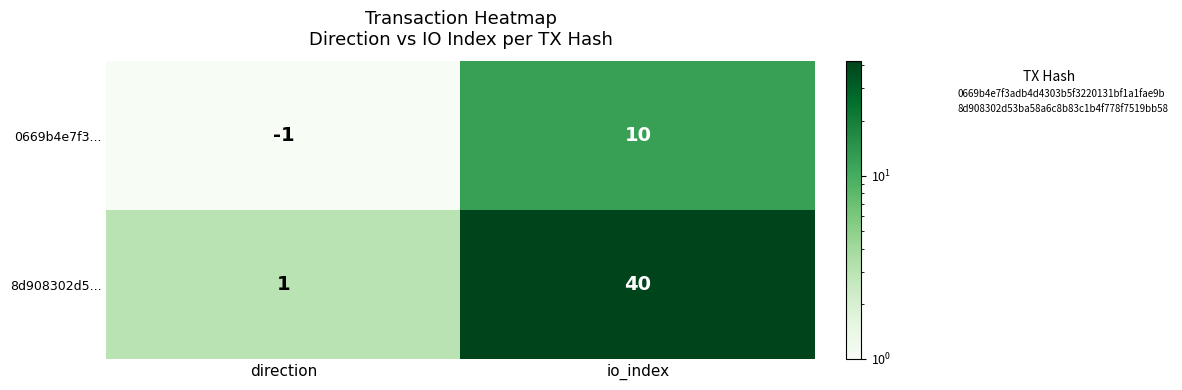

What value does the 8d908302d5... series have at io_index?

40